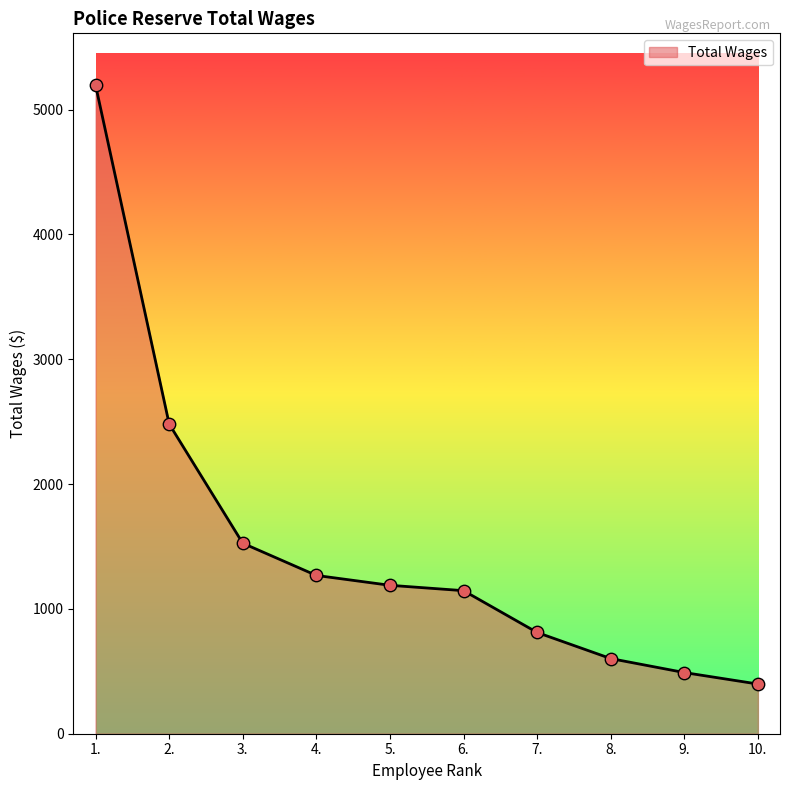

What is the change in value from 5. to 8.?

-587